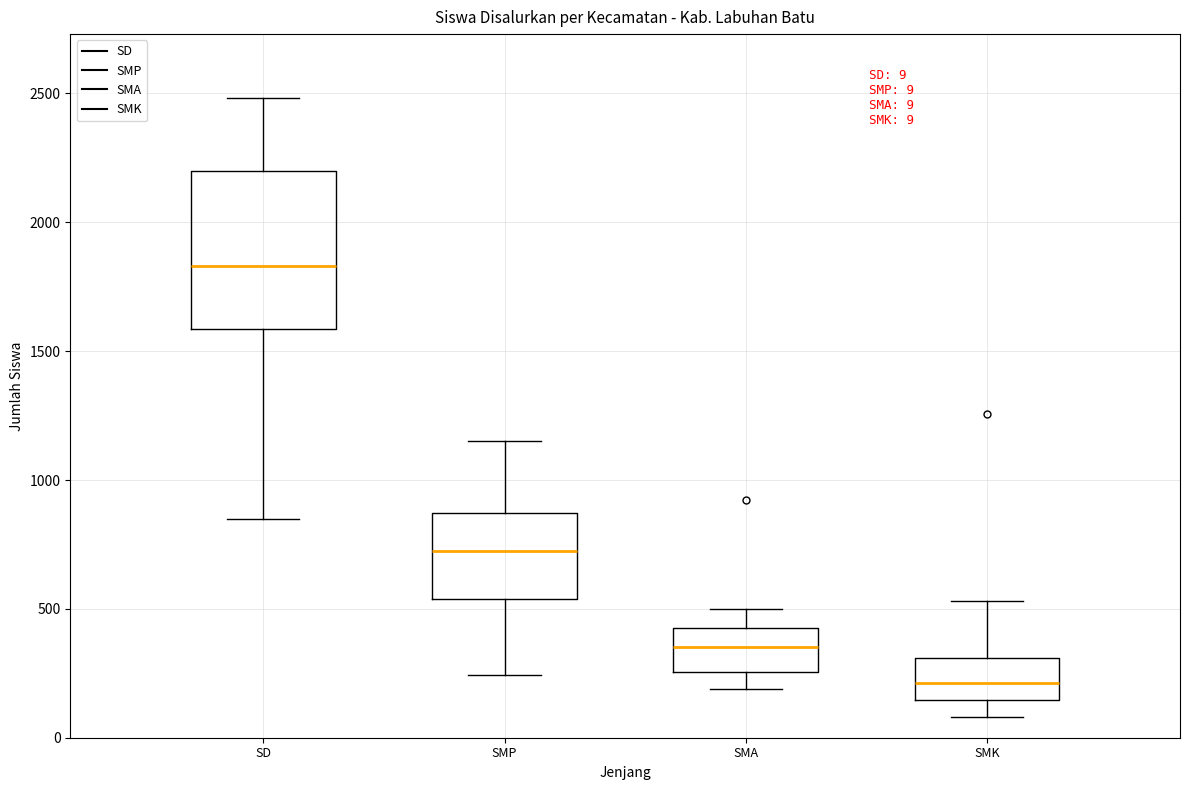

Which box's median line is the lowest?

SMK